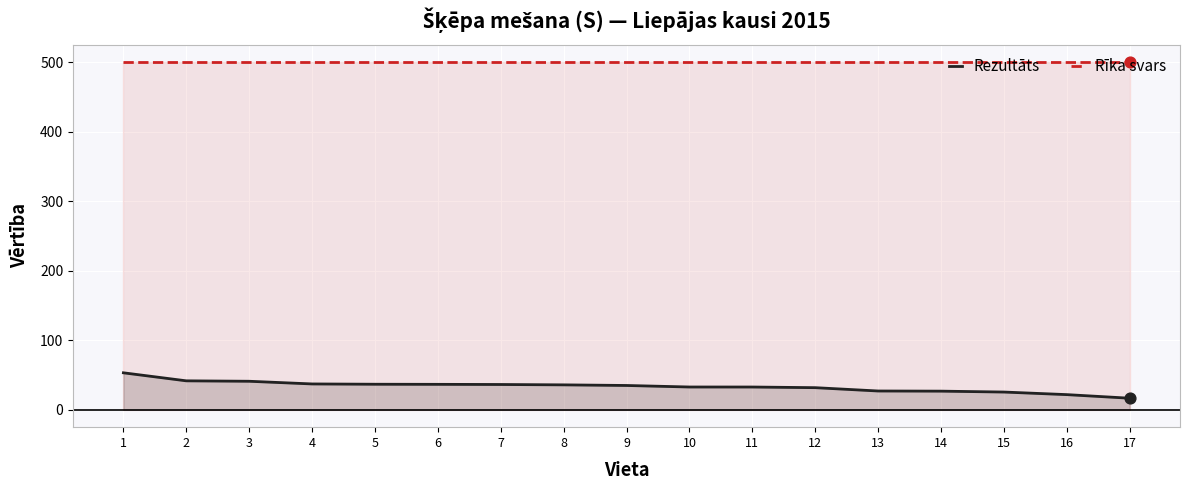

Which series contains the highest Y value?

Rīka svars